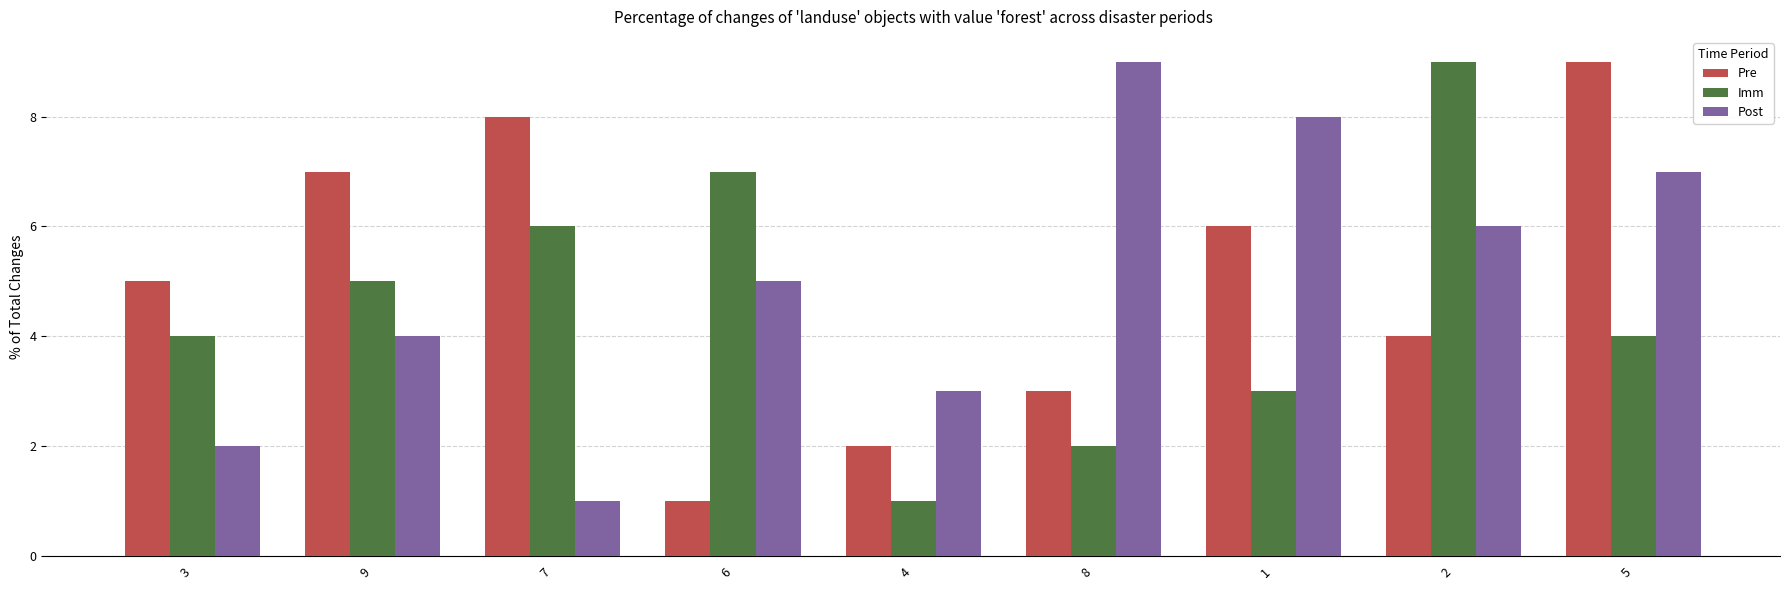

The Imm series shows 4 at 6. True or false?

False